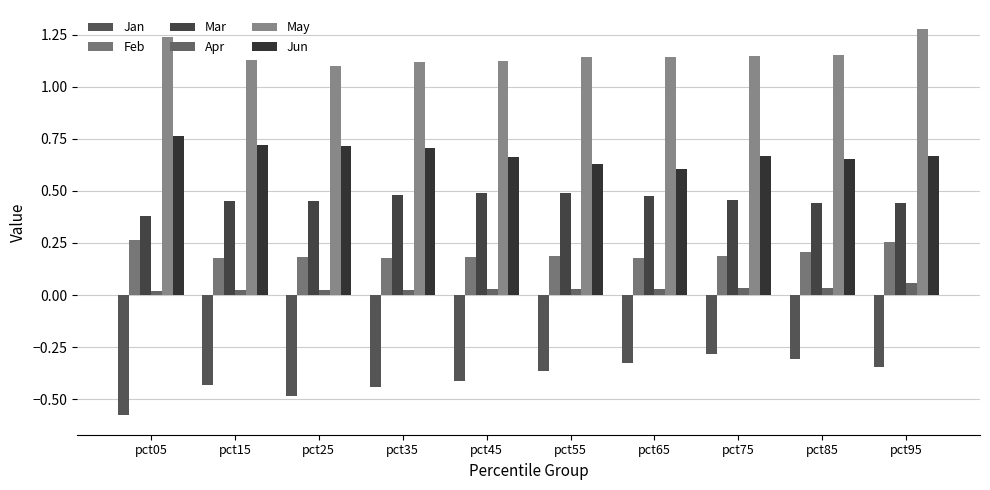

Where is Mar nearest to the value 0?

pct05